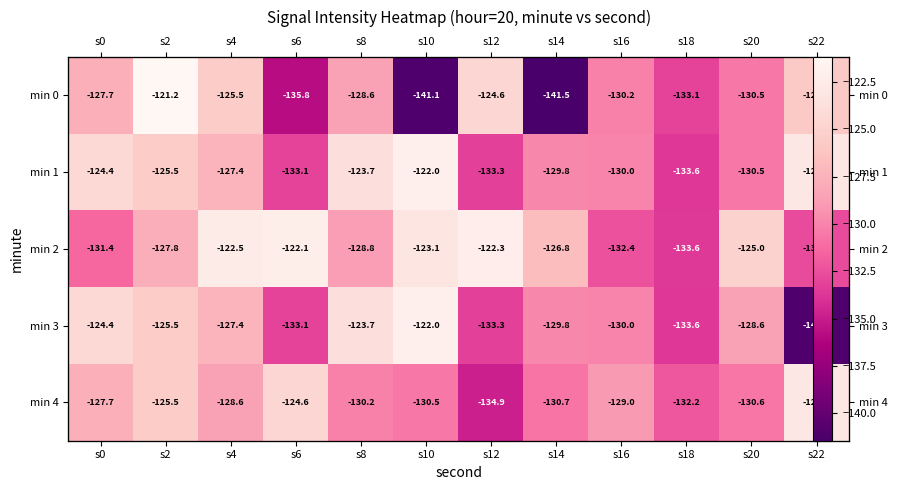

What is the total value across all series at s14?

-658.6